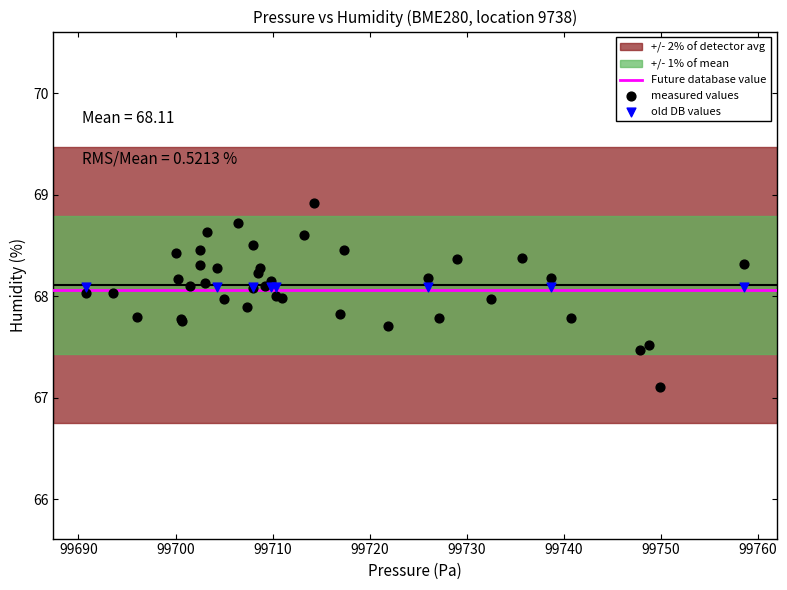

Which series contains the highest Y value?

measured values